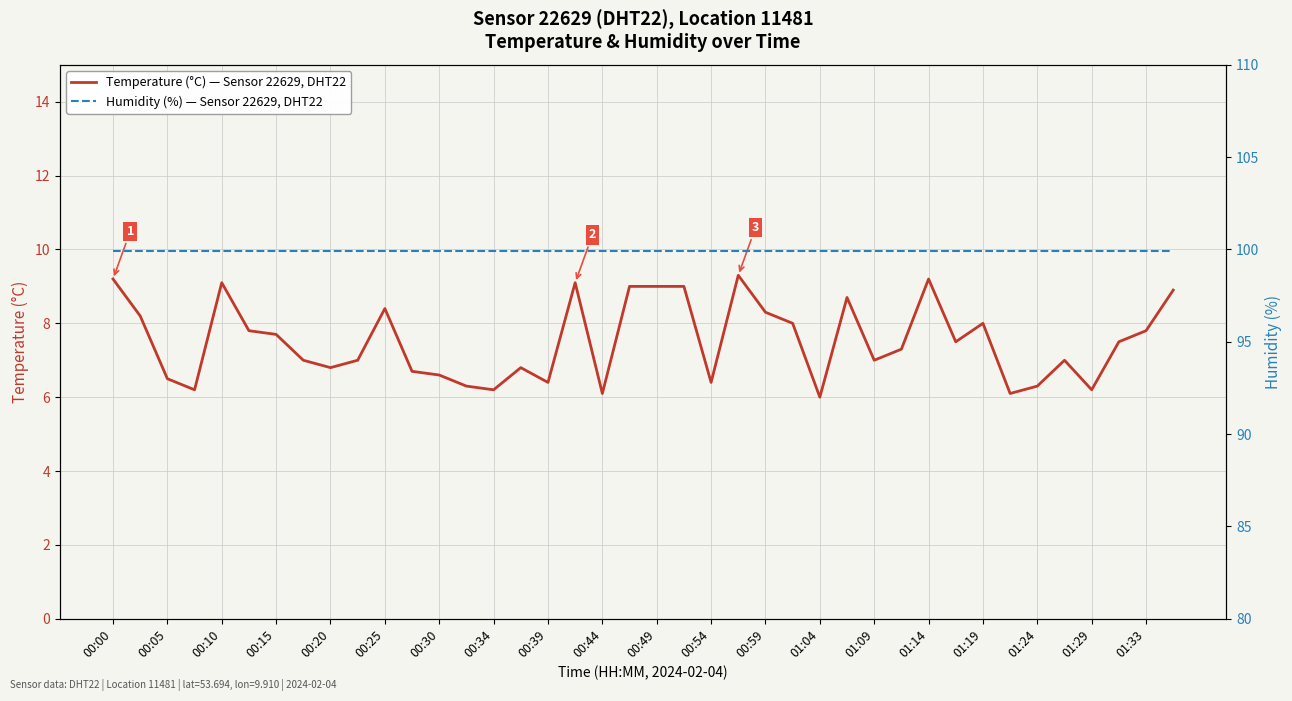

Which category has the lowest value in the Humidity (%) — Sensor 22629, DHT22 series?

00:00